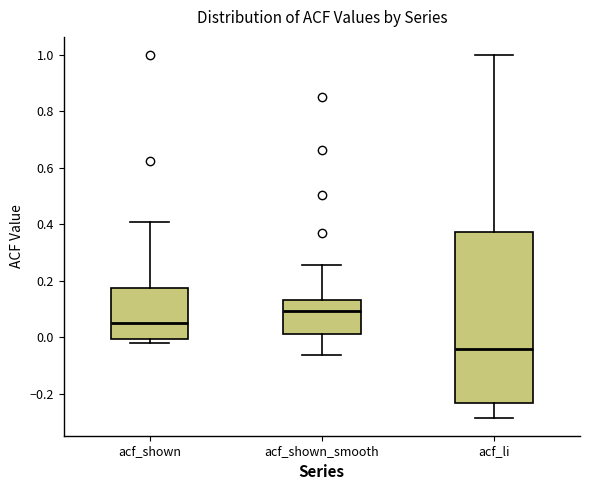

Which box is the tallest, from its lower edge to its upper edge?

acf_li